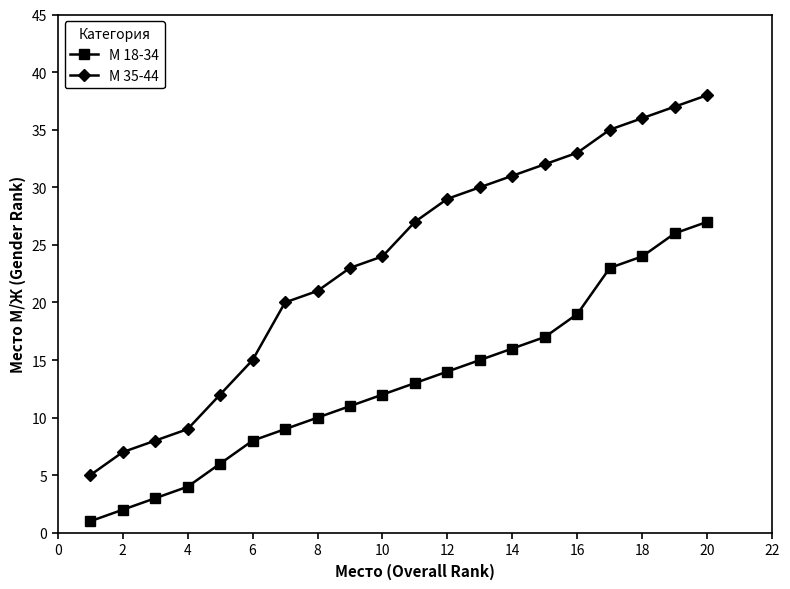

Is this an area chart (filled region under the line)?

No